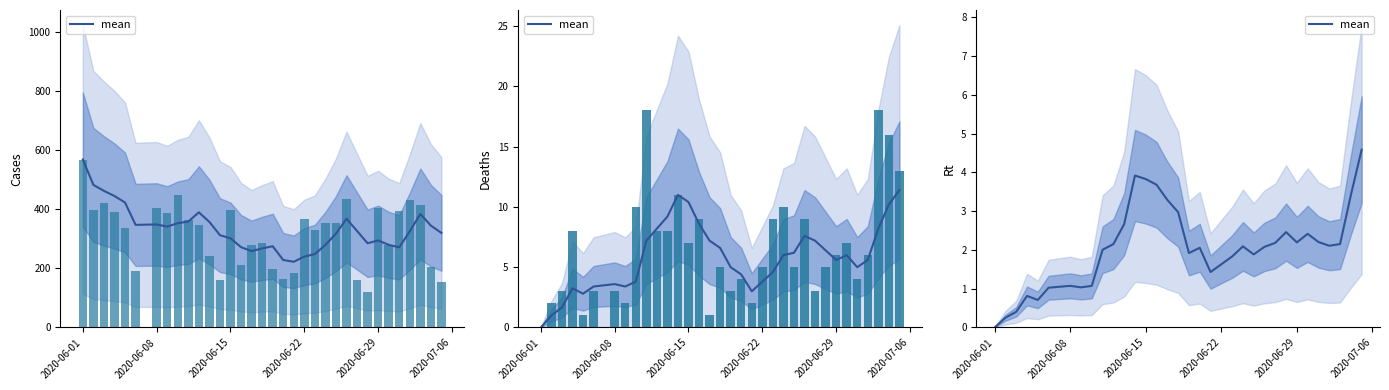

Which has a higher value, 2020-06-01 or 2020-07-06?

2020-07-06